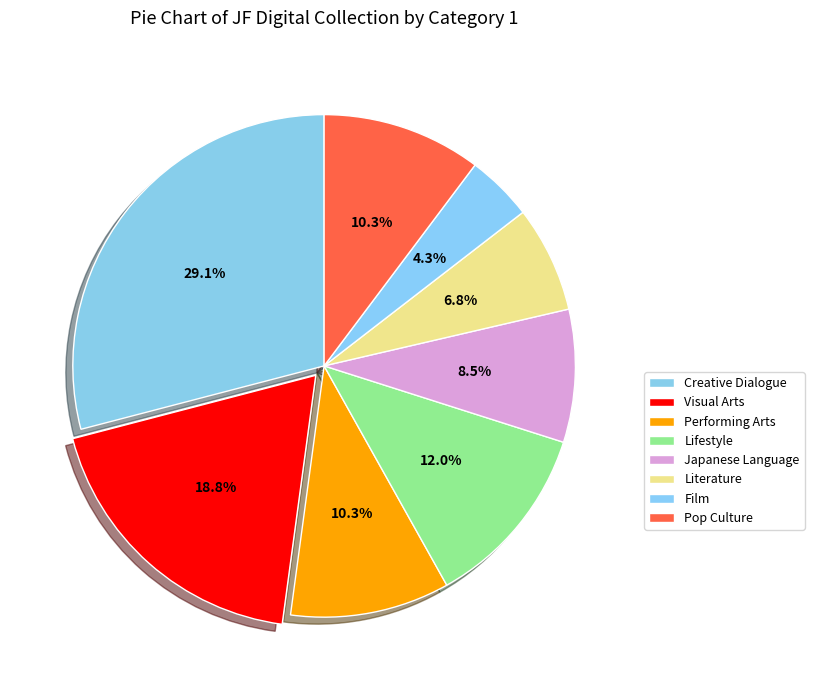

The Creative Dialogue slice represents 29% of the pie. True or false?

True